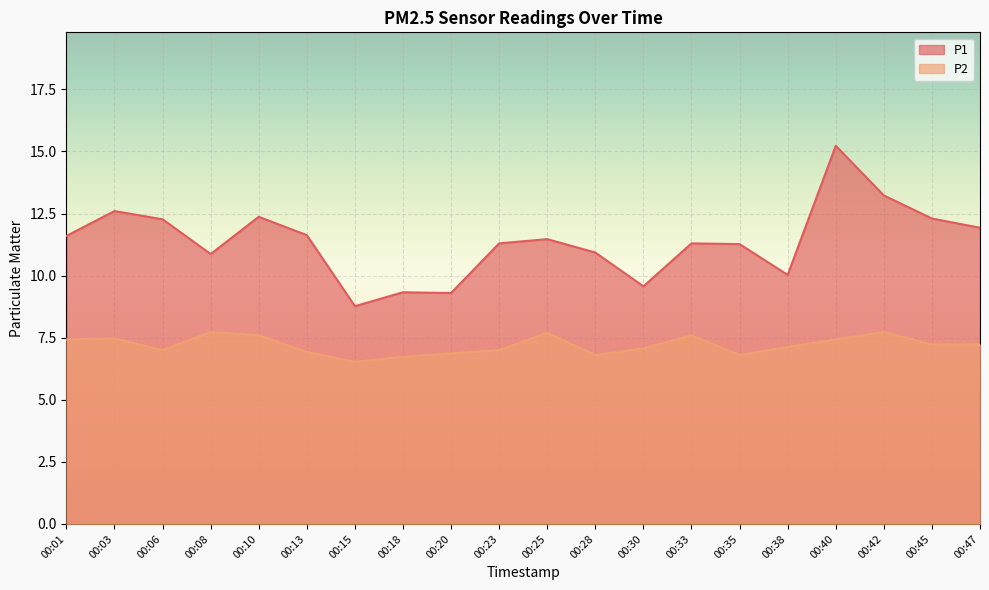

True or false: P1 and P2 intersect in this chart.

False